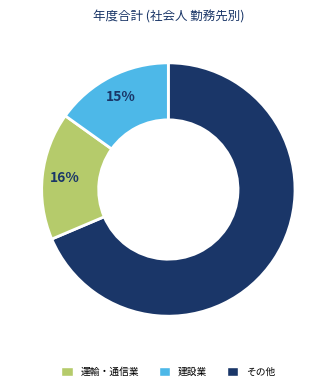

To the nearest percent, what is the average slice percentage?

33%